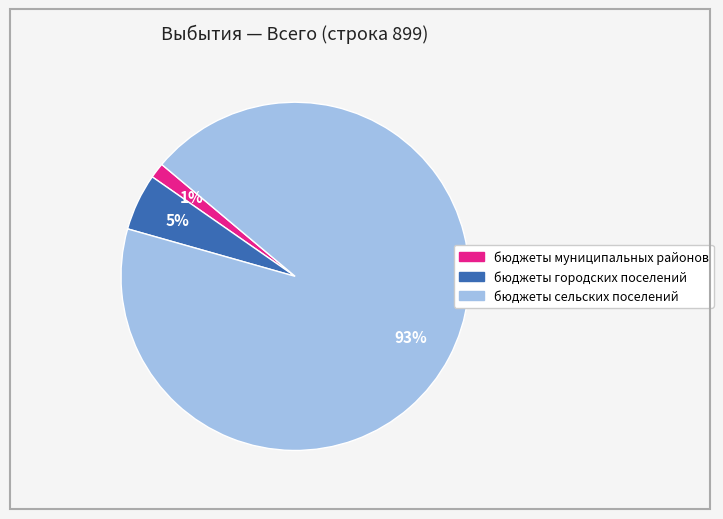

To the nearest percent, what is the combined percentage of бюджеты сельских поселений and бюджеты городских поселений?

99%